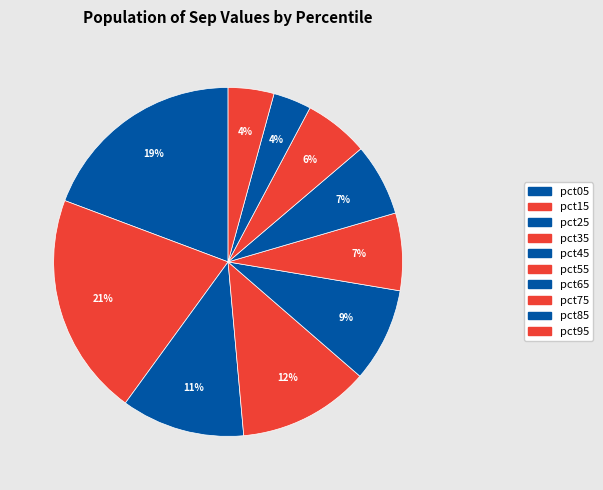

Is there a majority slice in this chart?

No